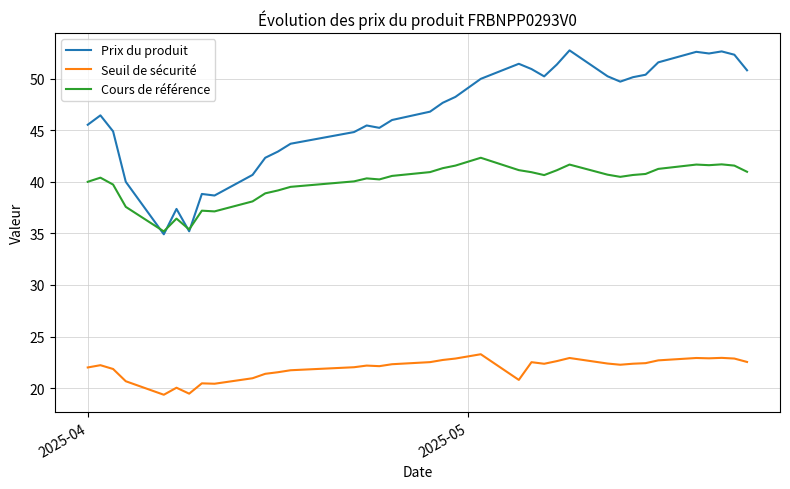

True or false: Prix du produit and Seuil de sécurité cross at least once.

False